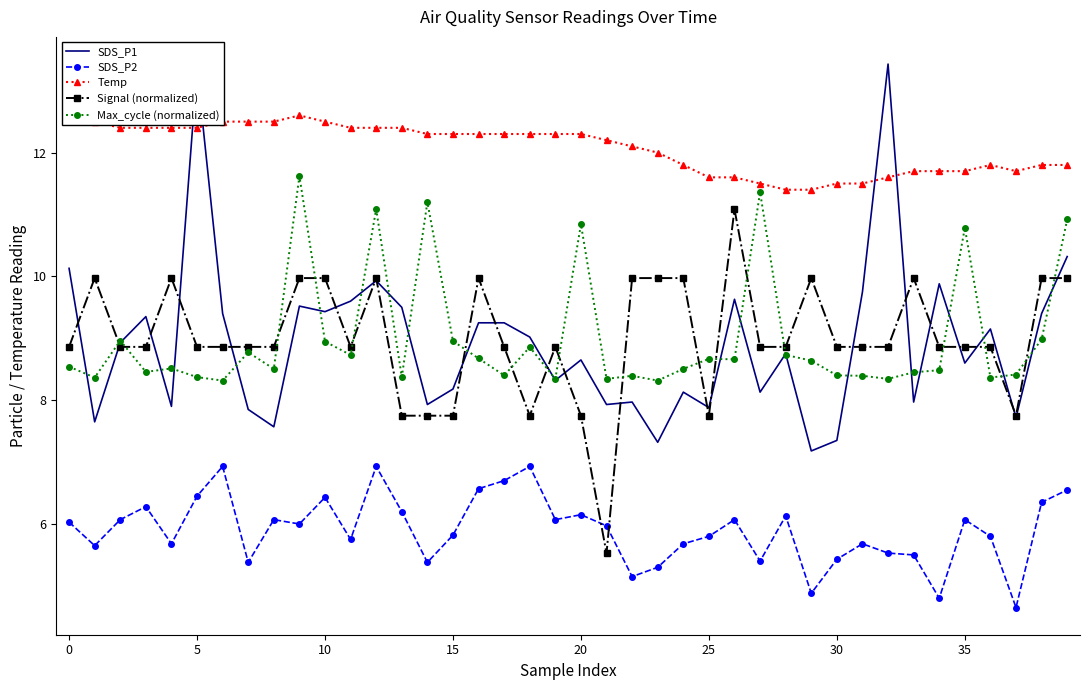

What are all the series names shown in the legend?

SDS_P1, SDS_P2, Temp, Signal (normalized), Max_cycle (normalized)